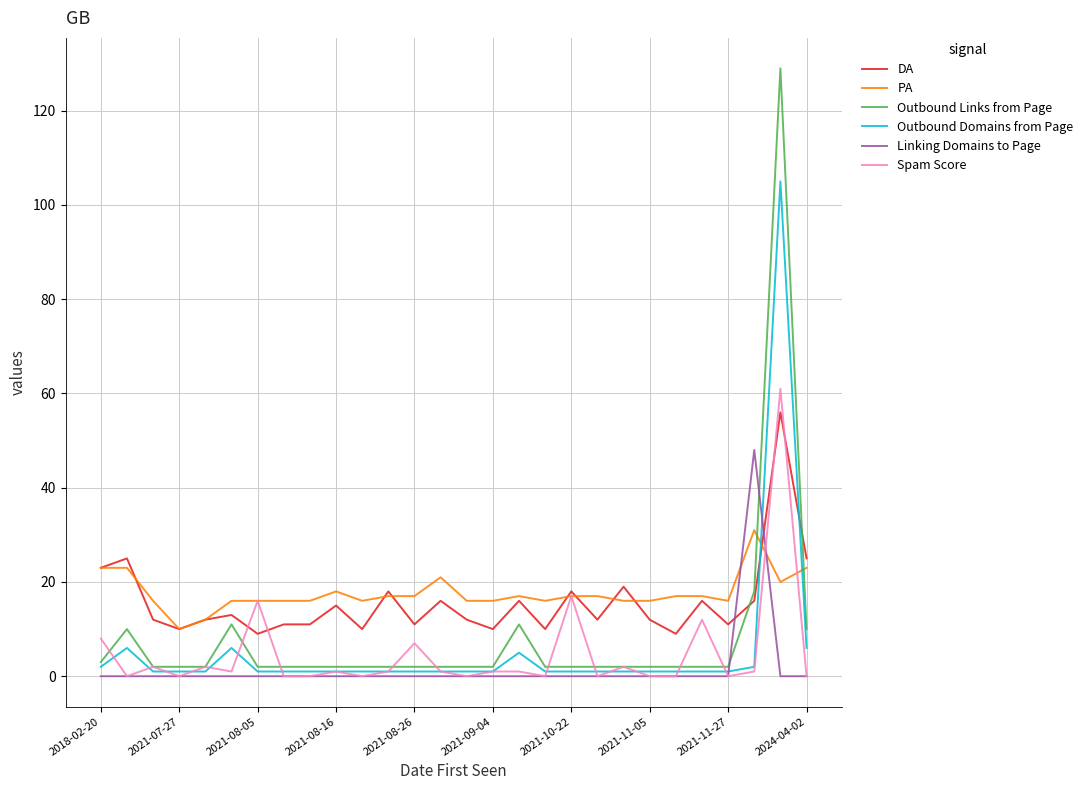

How many times do Outbound Links from Page and PA cross each other?

2